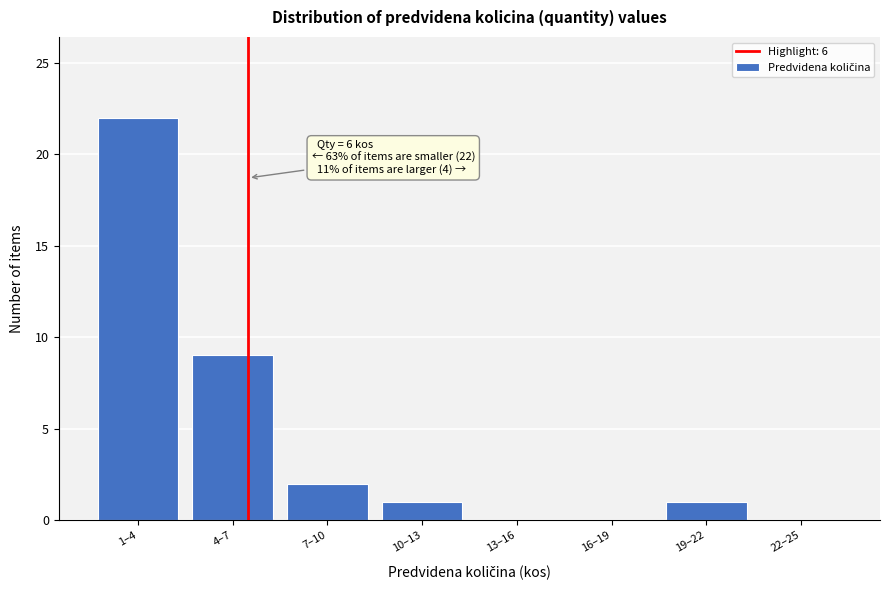

Reading left to right, list all the values displayed in this chart.

1–4=22	4–7=9	7–10=2	10–13=1	13–16=0	16–19=0	19–22=1	22–25=0